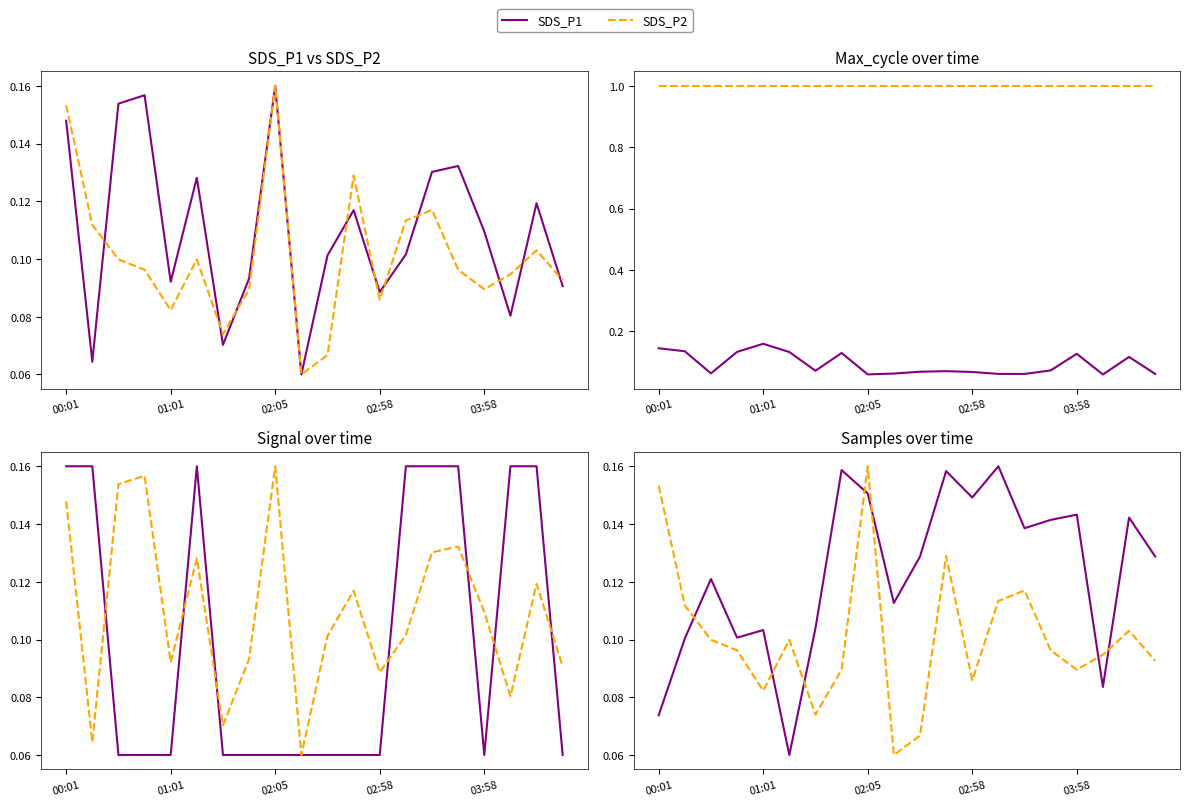

True or false: Min_cycle and SDS_P2 cross at least once.

False